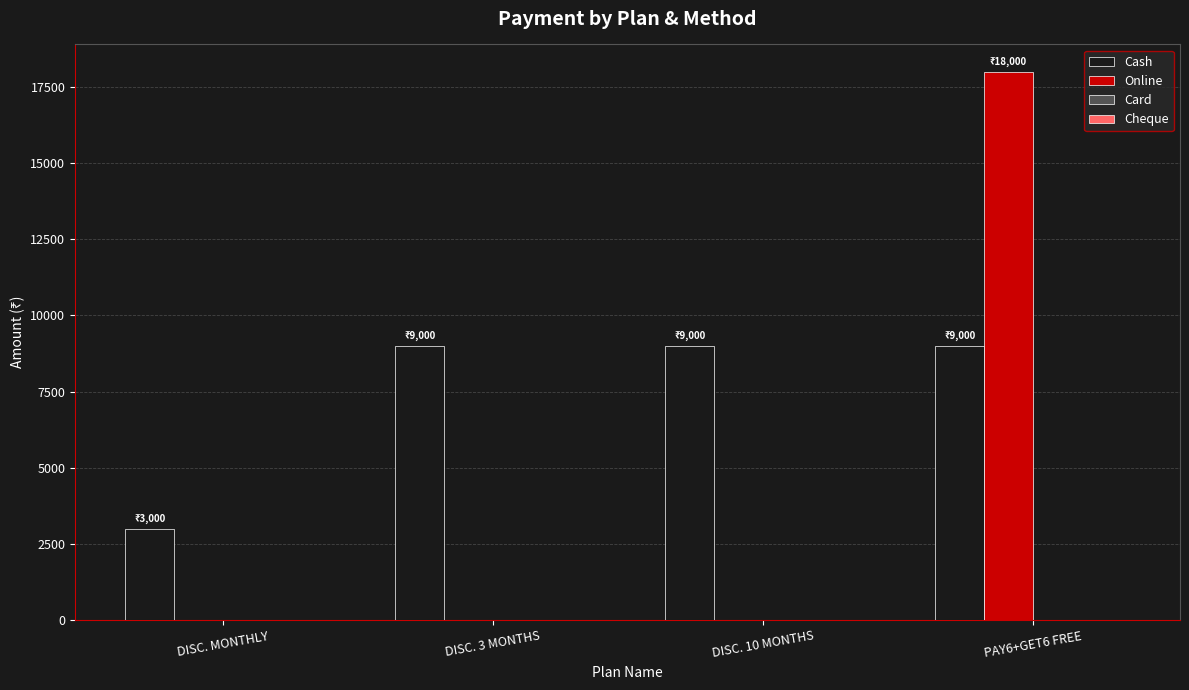

Which series has the largest total across all categories?

Cash